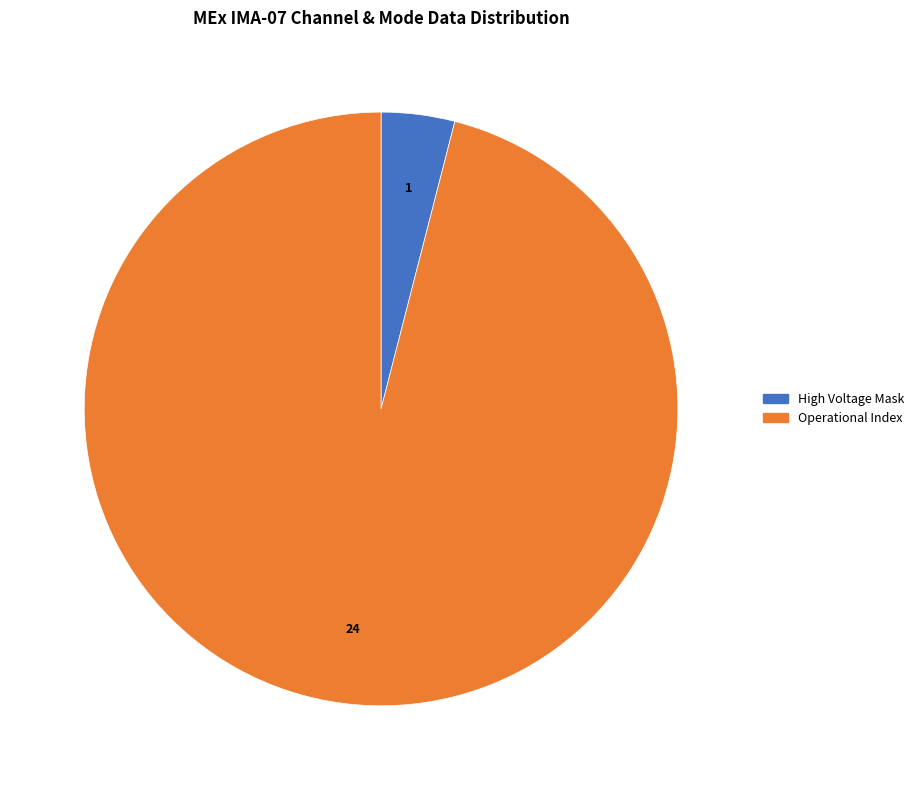

Is there any slice that represents more than half of the pie?

Yes